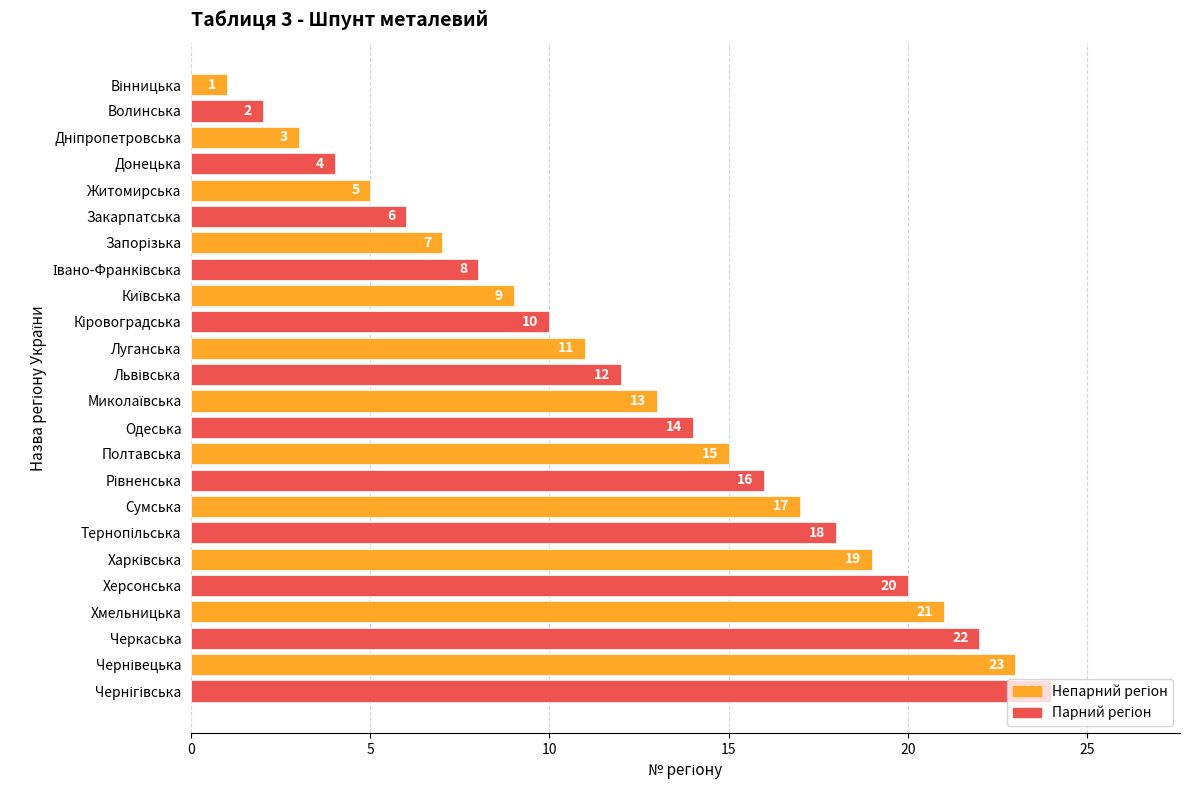

The value at Сумська is 25. True or false?

False